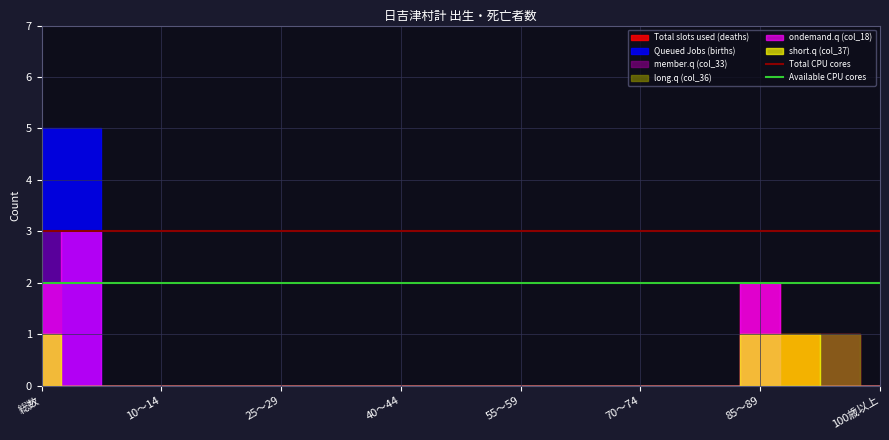

Reading left to right, extract all data points from this chart.

Total CPU cores: 3	3
Available CPU cores: 2	2